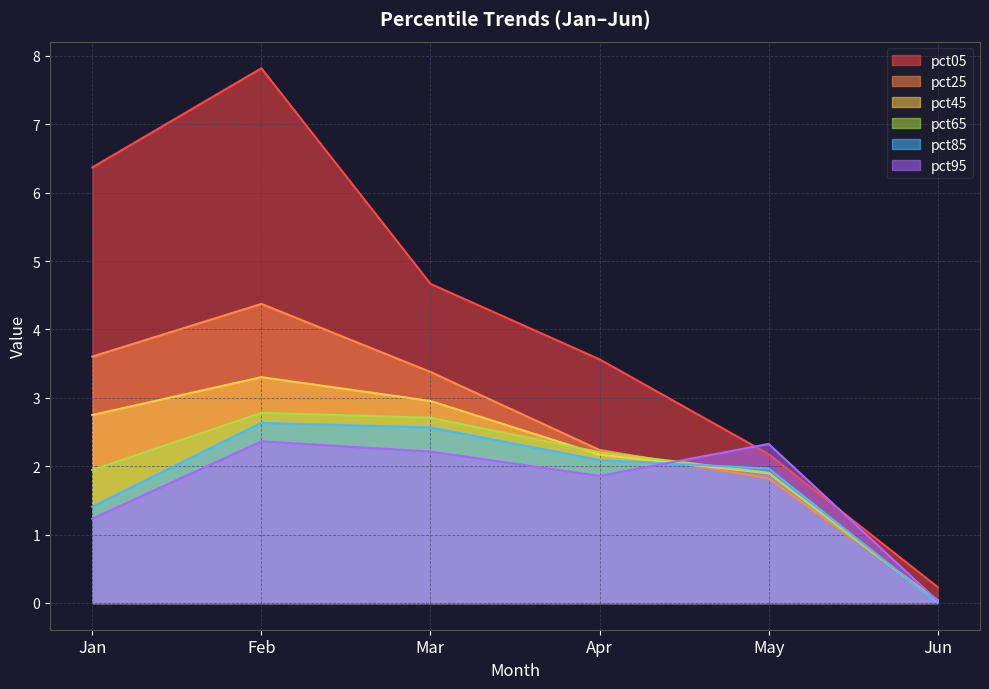

At how many categories does at least one series exceed 2?

5